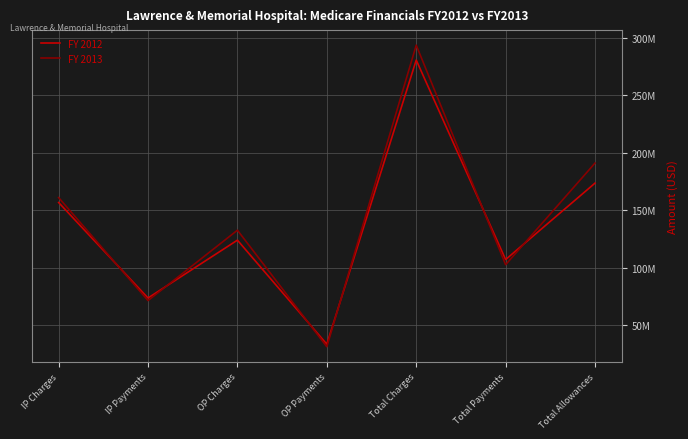

Does the chart display data point markers on the line(s)?

No